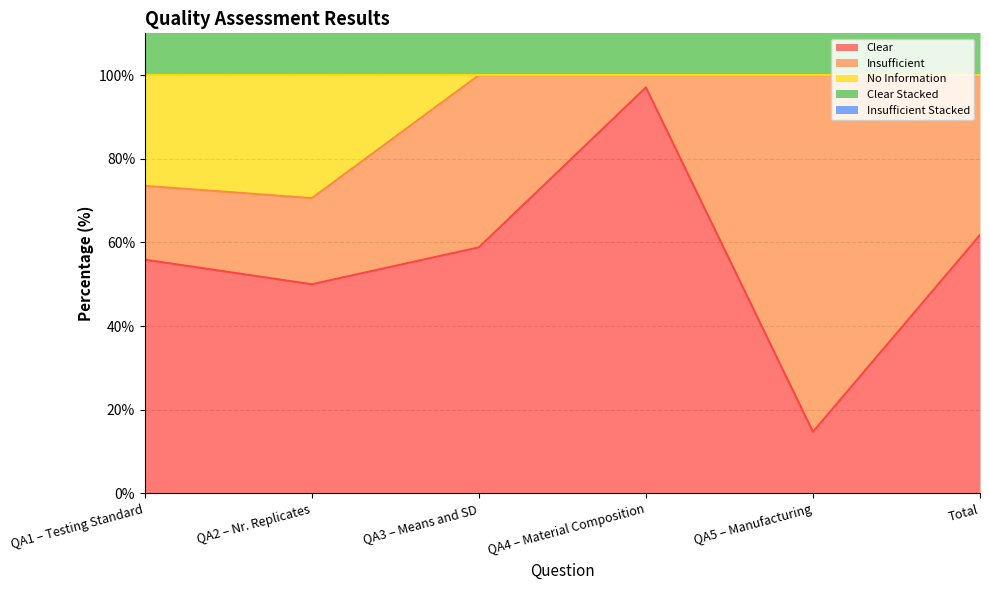

Rank the categories by Clear value from lowest to highest.

QA5 – Manufacturing, QA2 – Nr. Replicates, QA1 – Testing Standard, QA3 – Means and SD, Total, QA4 – Material Composition